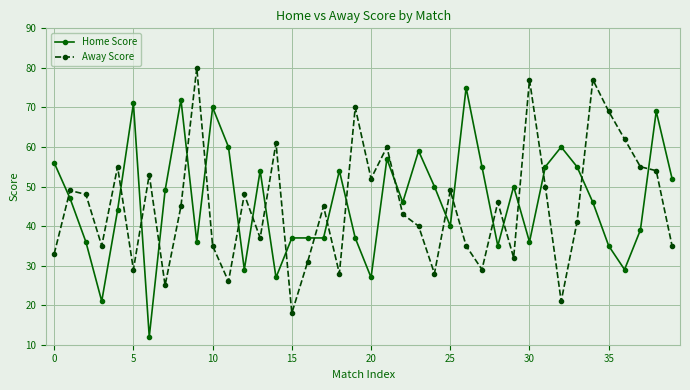

Reading left to right, what are all the values shown in this chart?

Home Score: 56	47	36	21	44	71	12	49	72	36	70	60	29	54	27	37	37	37	54	37	27	57	46	59	50	40	75	55	35	50	36	55	60	55	46	35	29	39	69	52
Away Score: 33	49	48	35	55	29	53	25	45	80	35	26	48	37	61	18	31	45	28	70	52	60	43	40	28	49	35	29	46	32	77	50	21	41	77	69	62	55	54	35